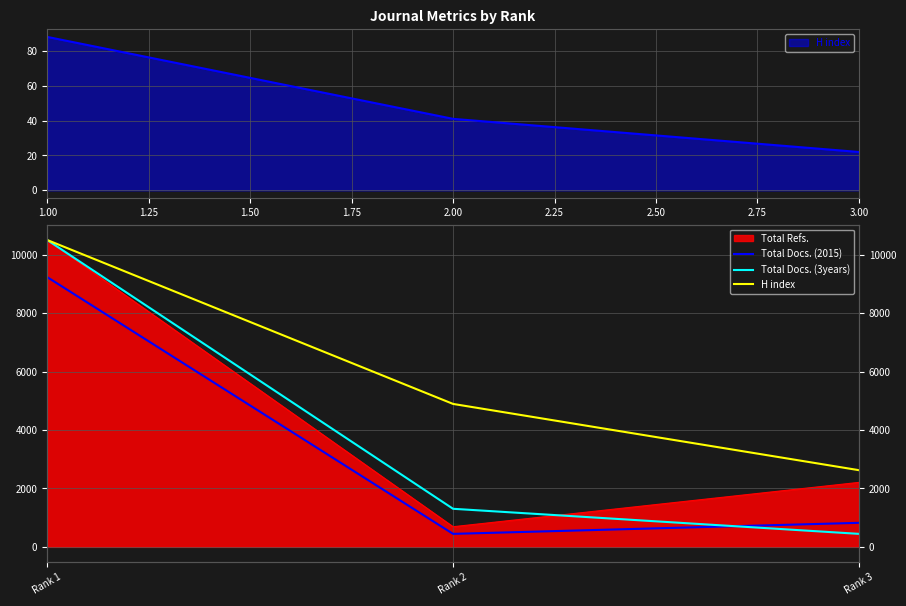

What is the average value of the H index series?

6010.3